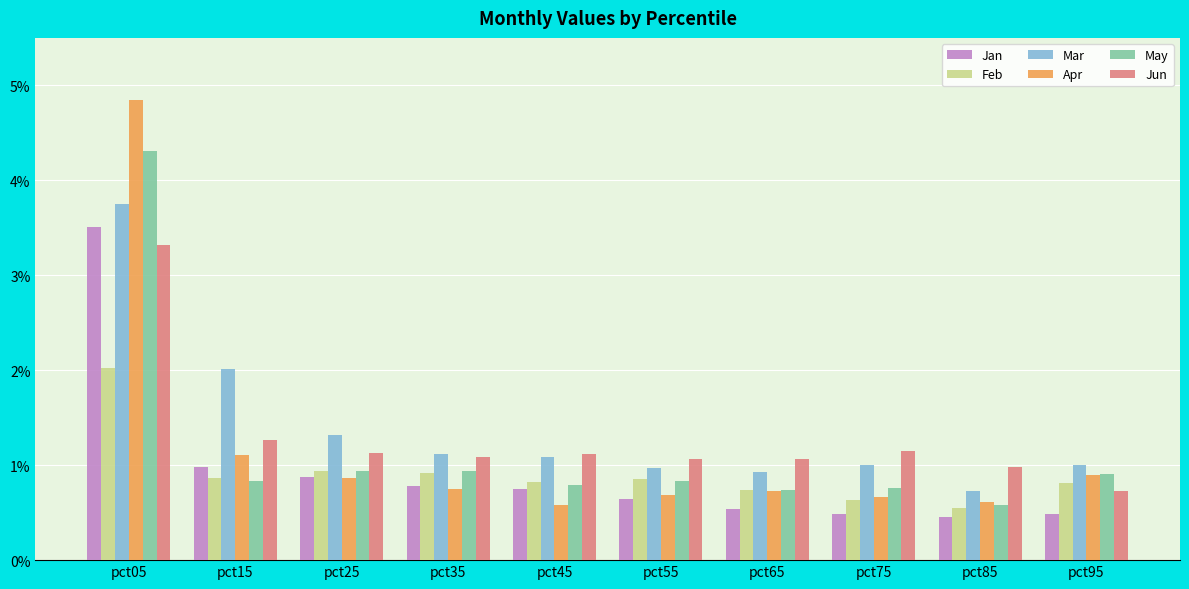

True or false: May has a value of 1.2 at pct55.

False